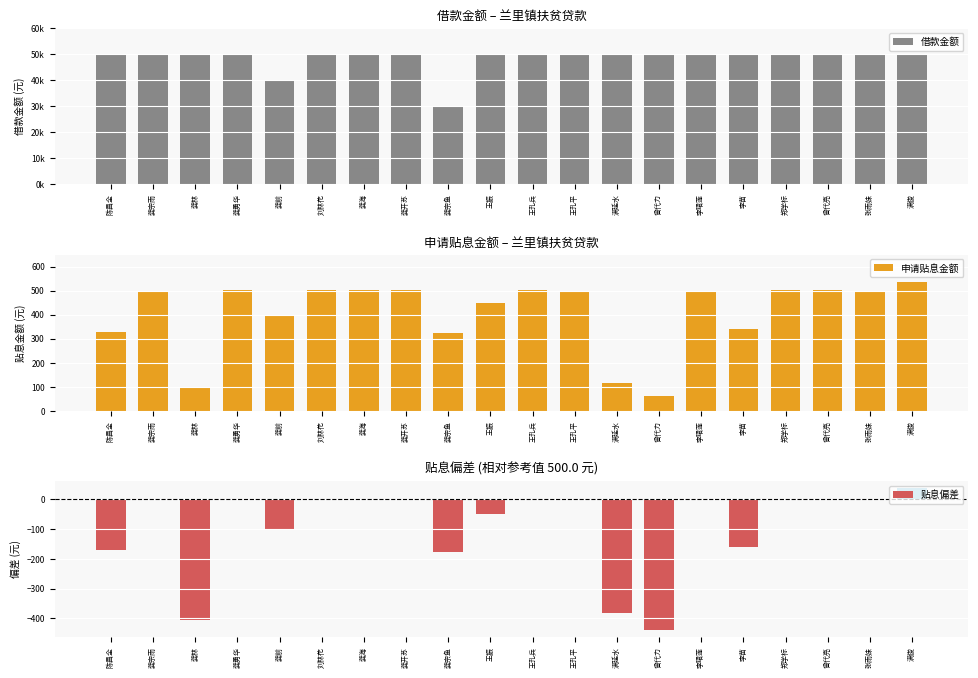

What is the average value of the 贴息偏差 series?

-92.3